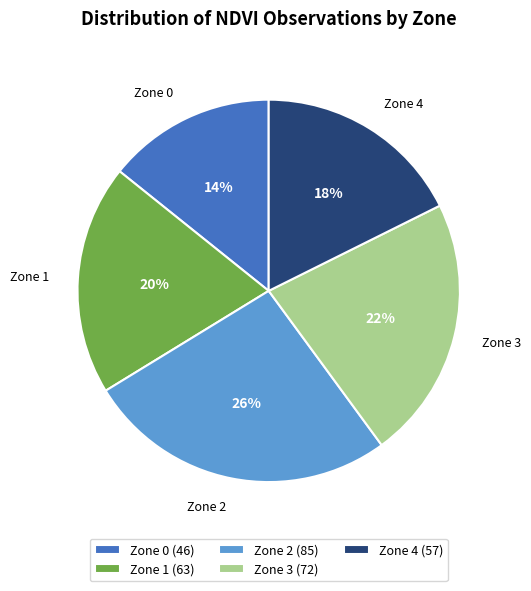

What is the ratio of the value at Zone 1 to the value at Zone 0?

1.4